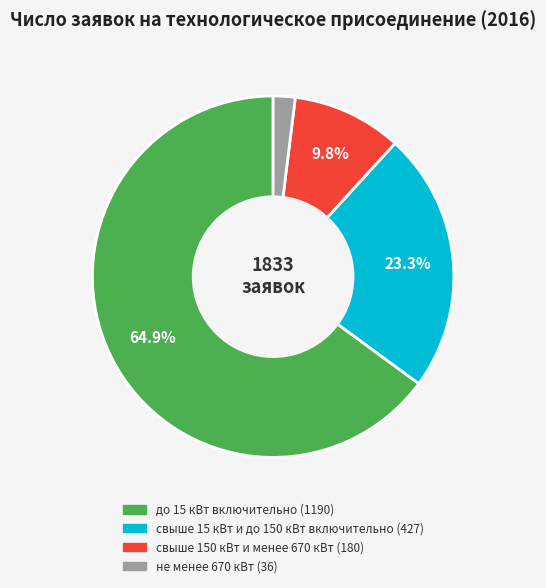

True or false: свыше 15 кВт и до 150 кВт включительно accounts for 23% of the total.

True